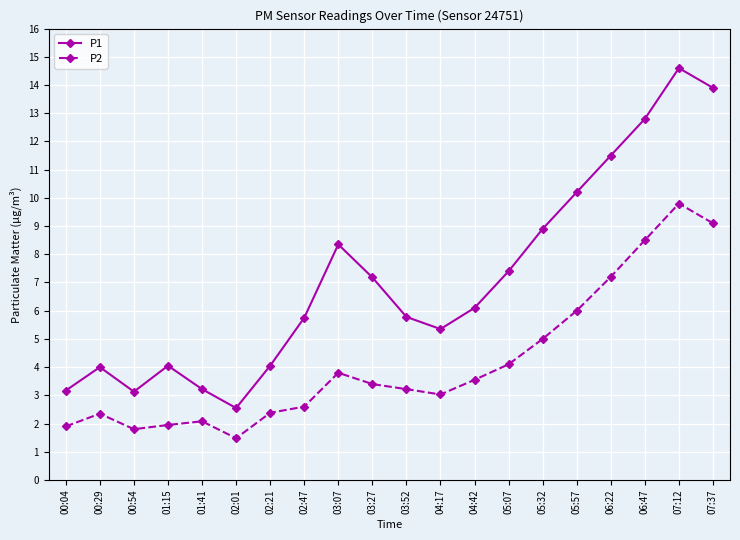

What value does the P2 series have at 06:22?

7.2